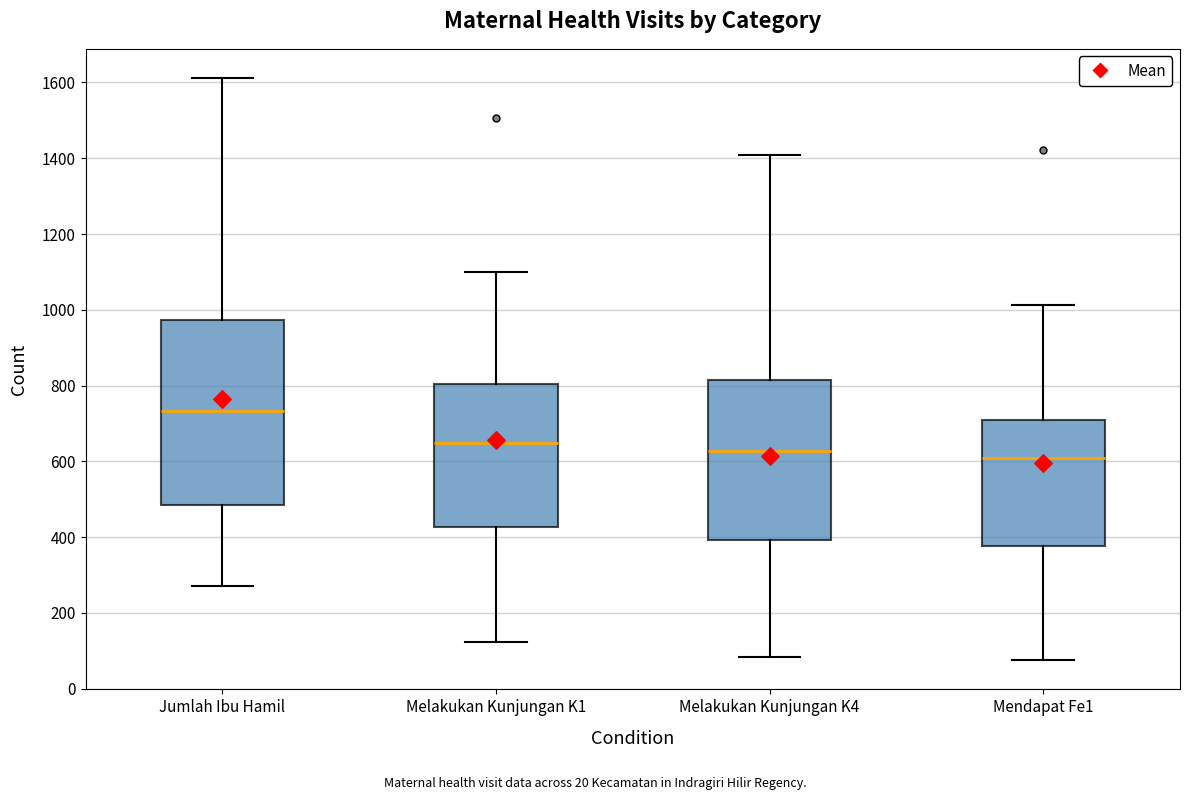

Where is the lower edge of the box for Mendapat Fe1 on the y-axis? The values are not printed on the chart, so give them approximately, as read against the axis.

380